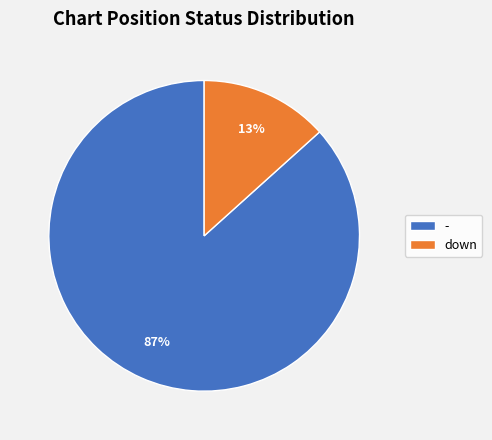

Which has a higher value, - or down?

-